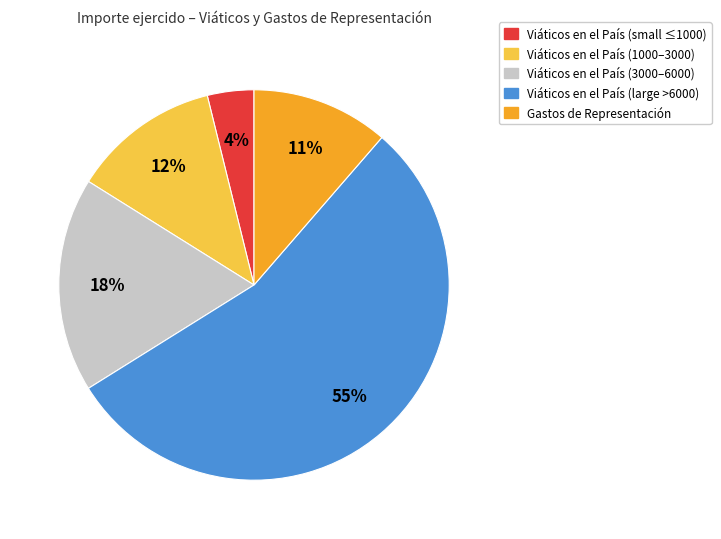

How many segments does this pie chart have?

5